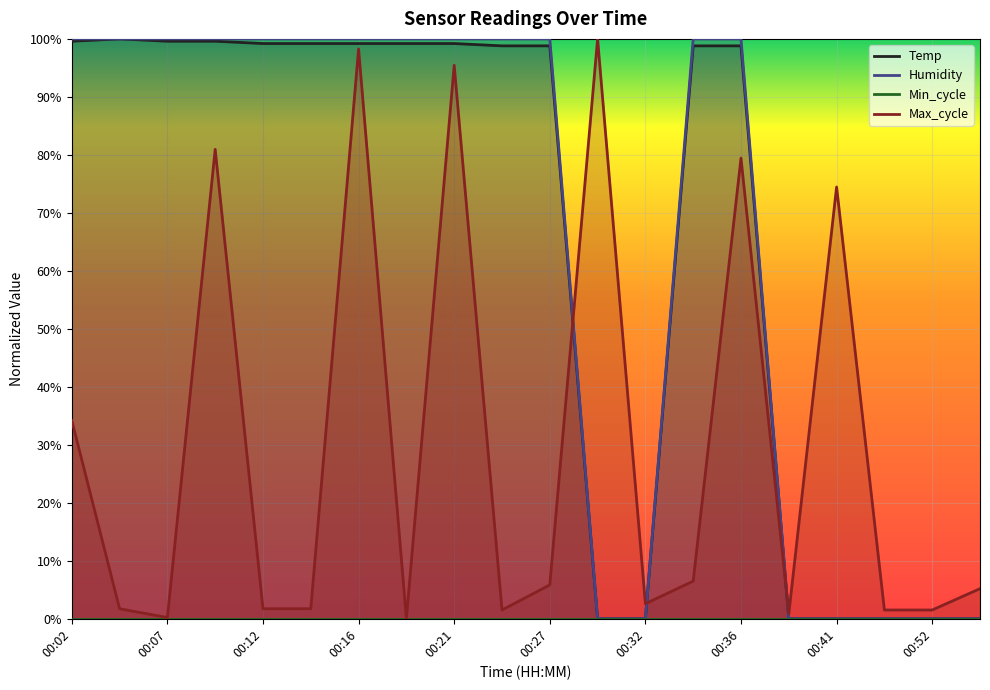

What is the average value of the Humidity series?

0.7